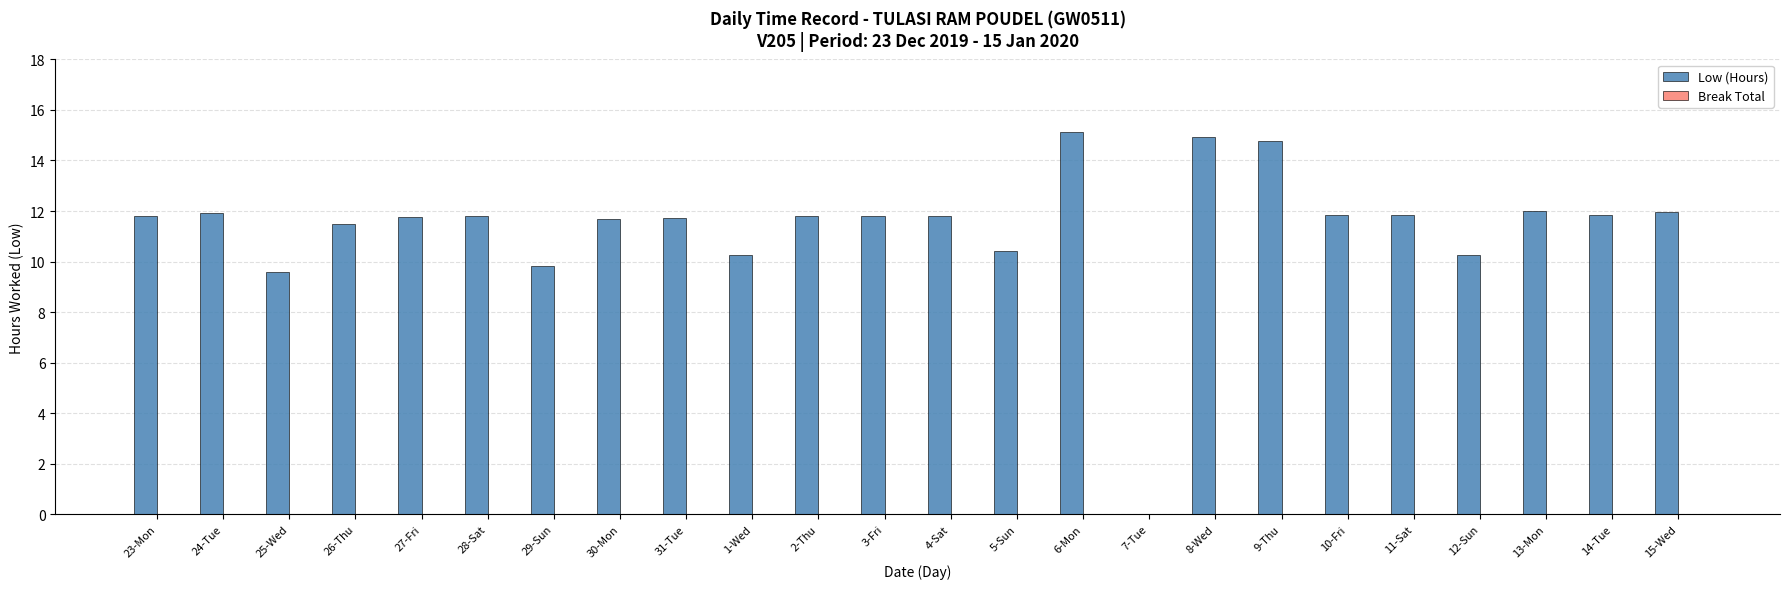

Are the bars horizontal?

No